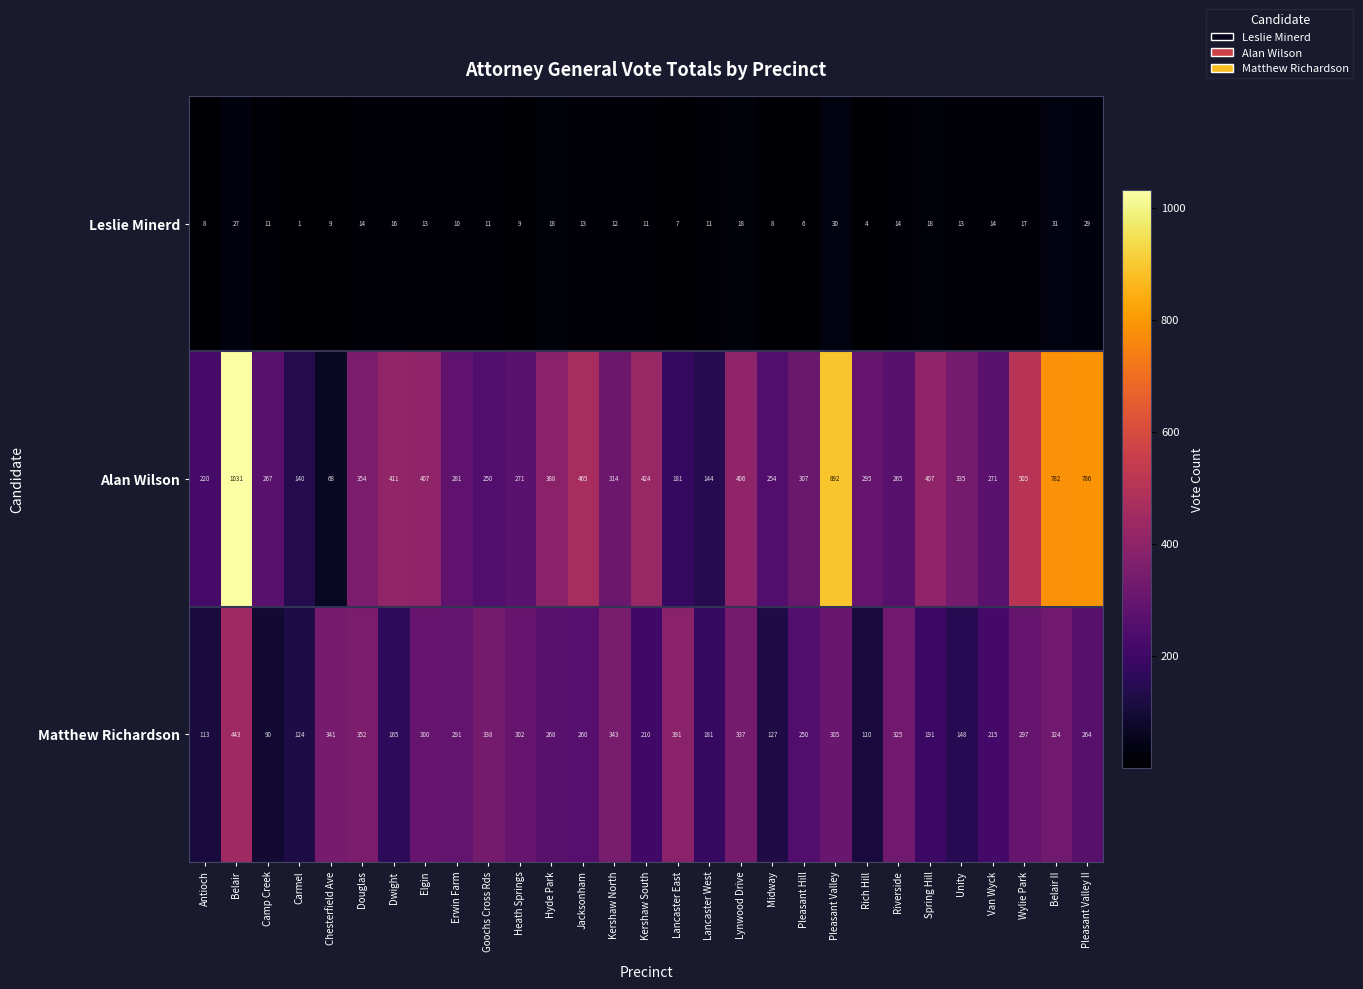

The Leslie Minerd series shows 8 at Midway. True or false?

True